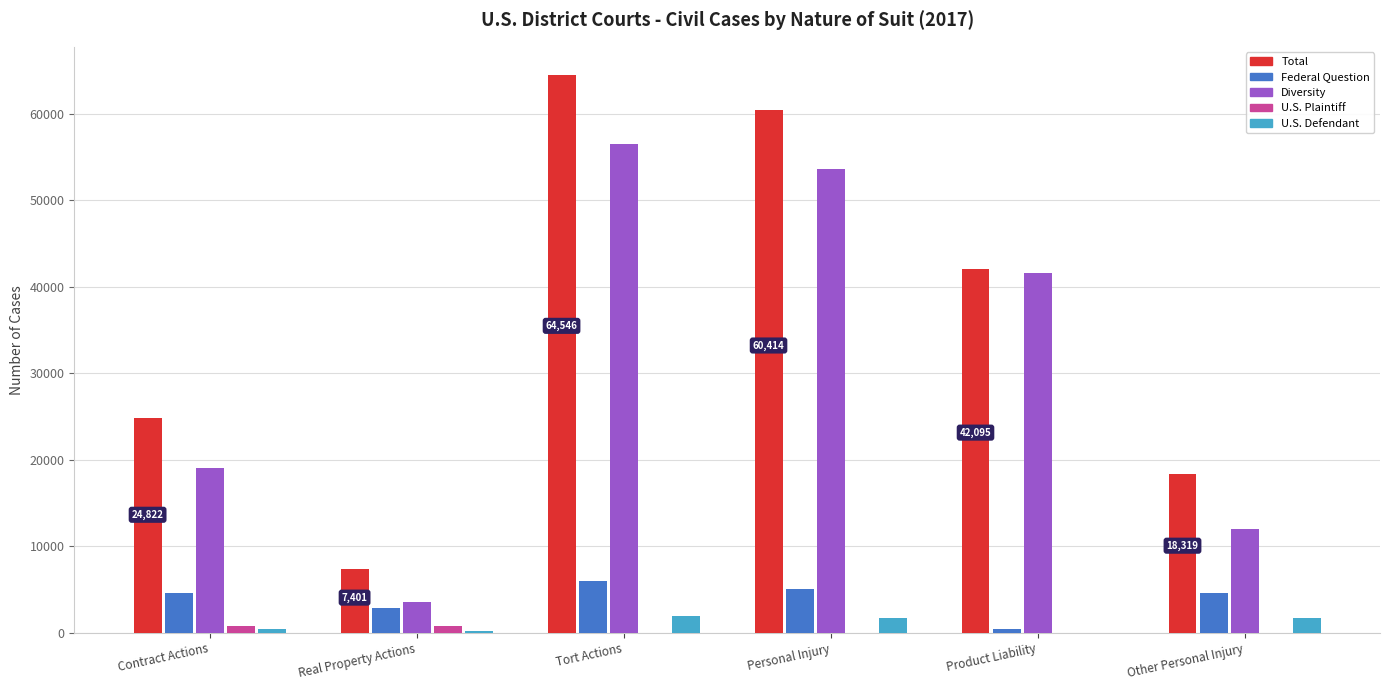

How many series are shown in this chart?

5